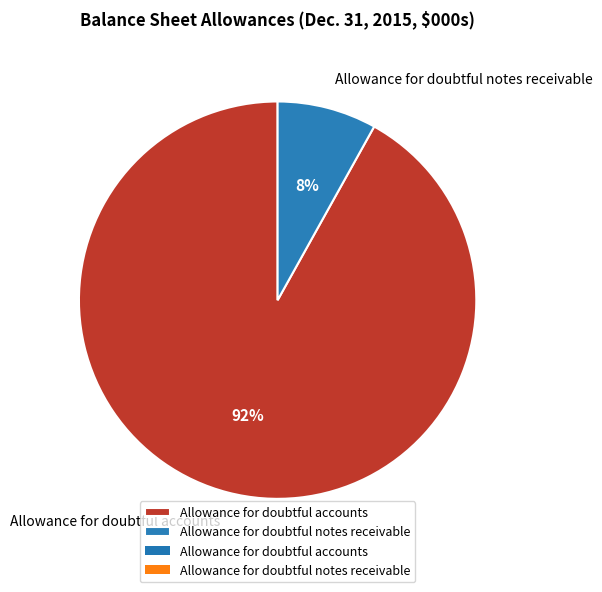

Do Allowance for doubtful notes receivable and Allowance for doubtful accounts together represent more than half of the pie?

Yes